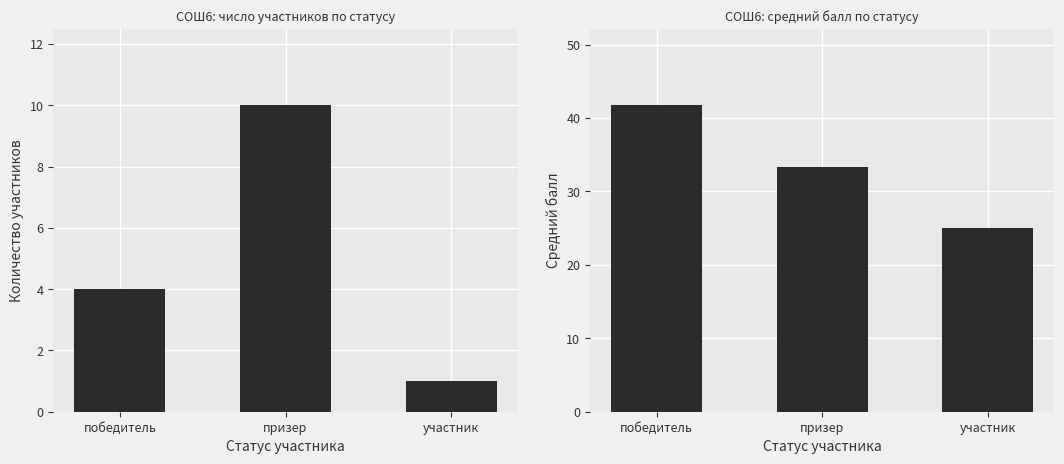

What position from the left is призер?

2